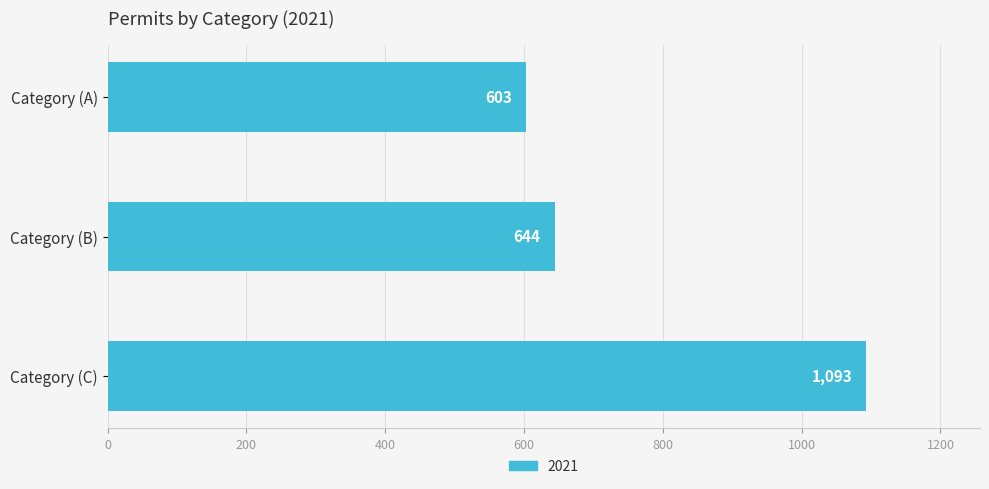

What is the average value?

780